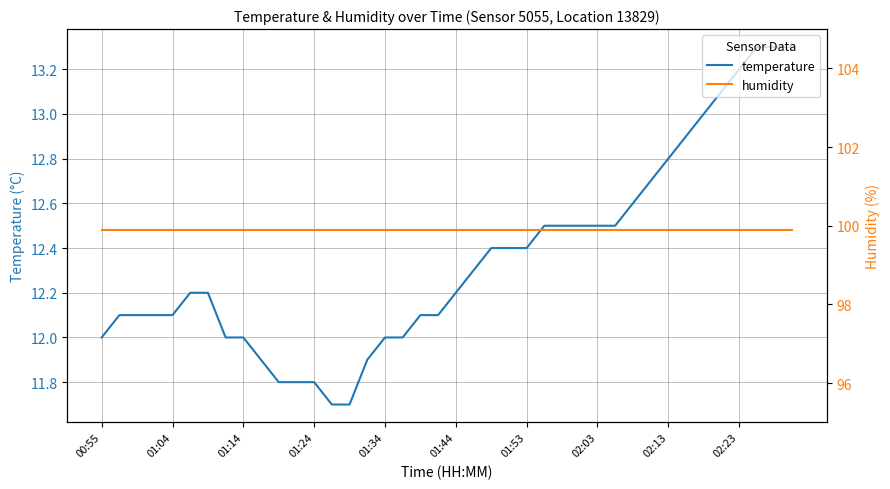

What is the highest value of the humidity series?

99.9